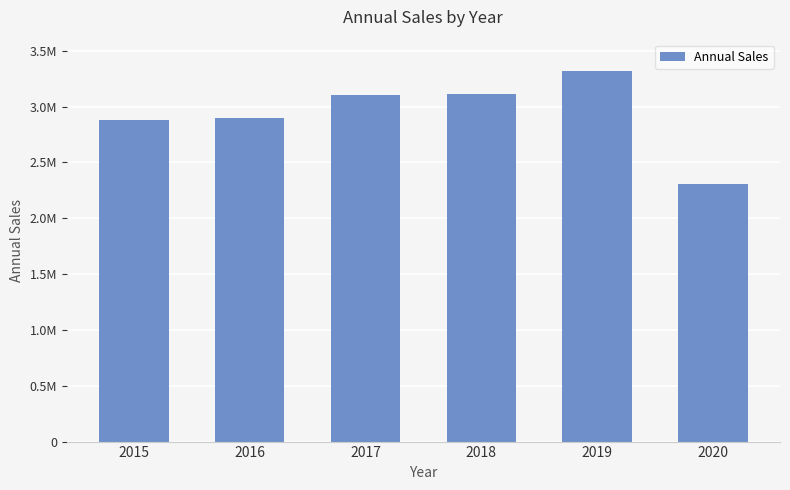

Does the chart contain any negative values?

No